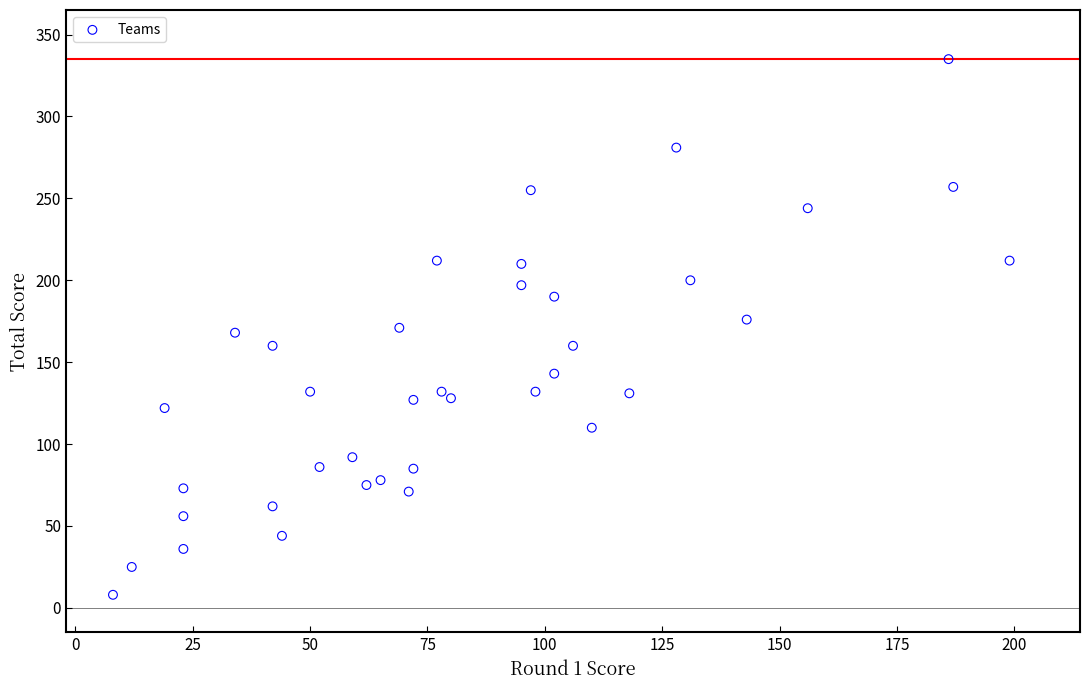

What is the range of X values (max minus min)?

191